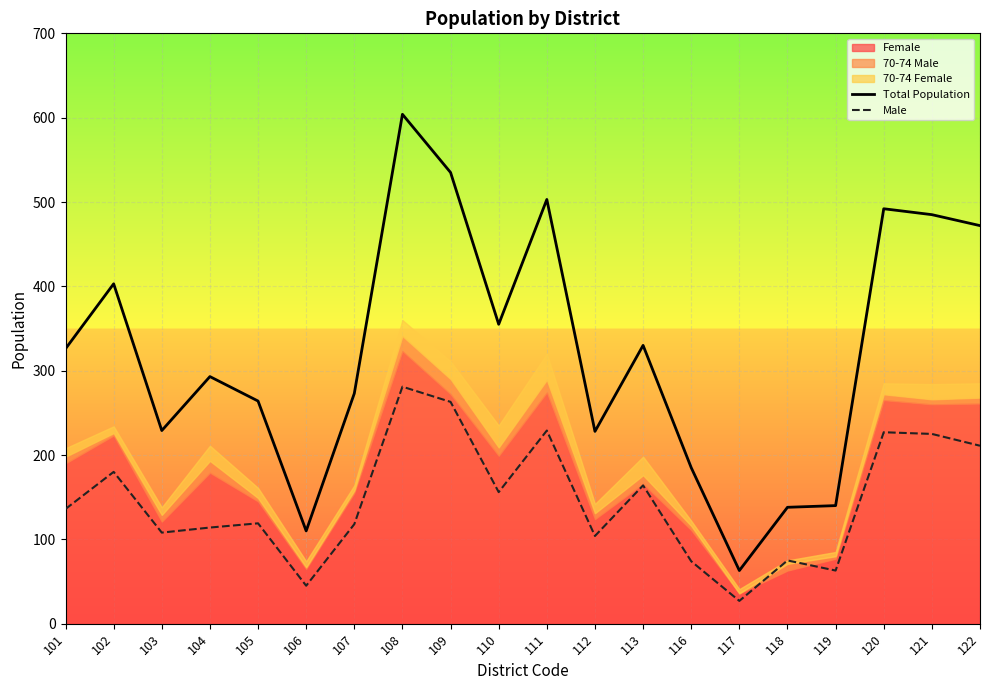

Between 103 and 105, which series saw the biggest shift?

Total Population